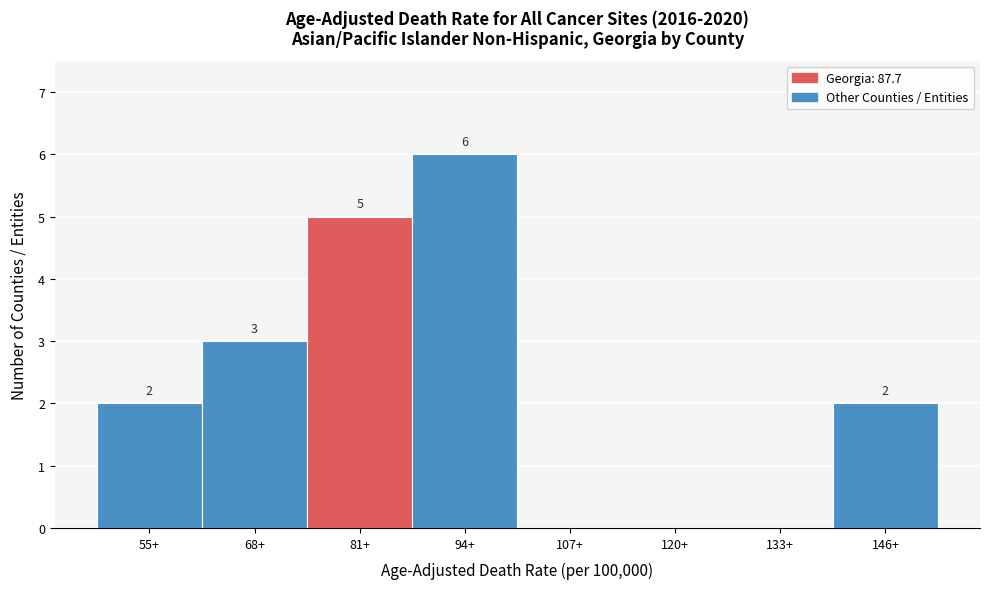

Reading left to right, list all the values displayed in this chart.

55+=2	68+=3	81+=5	94+=6	107+=0	120+=0	133+=0	146+=2